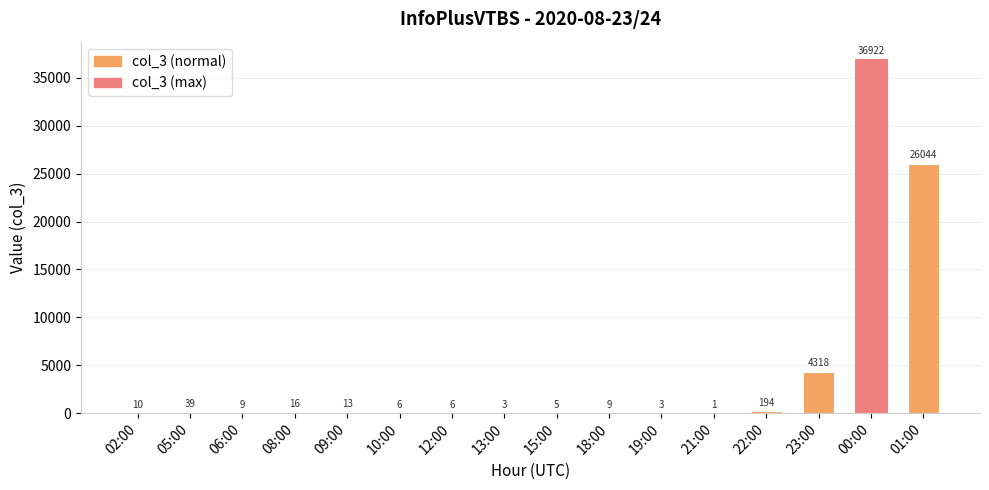

True or false: the data shows 5 at 15:00.

True